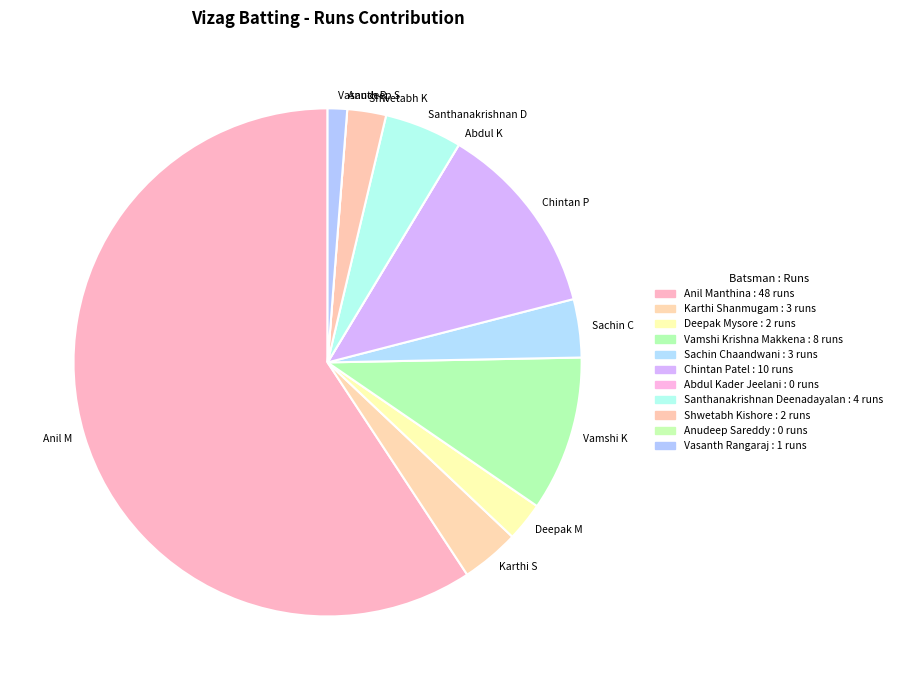

Combined, do Anil M and Chintan P account for over 50%?

Yes